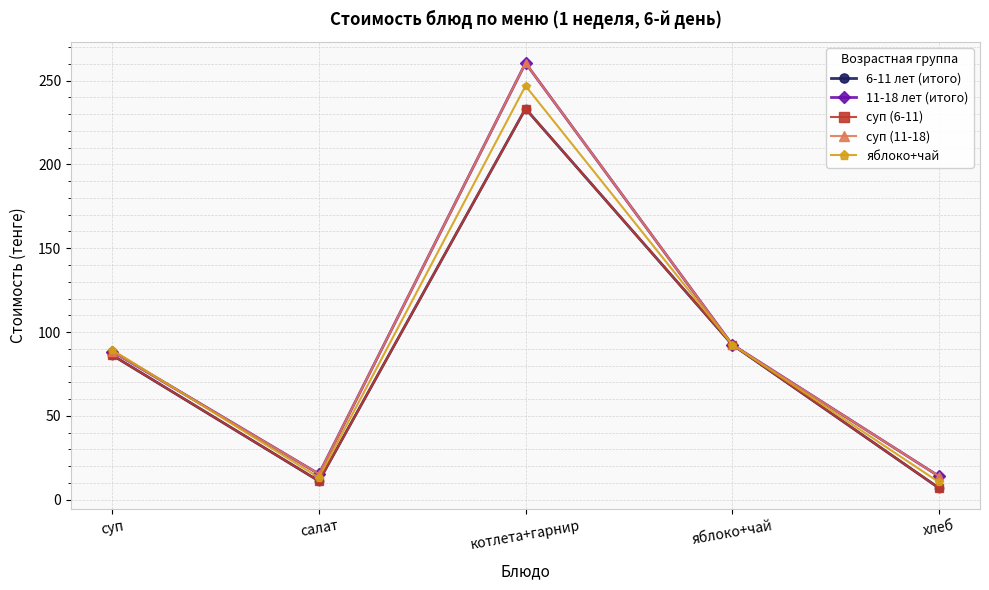

What is the smallest value displayed?

7.0